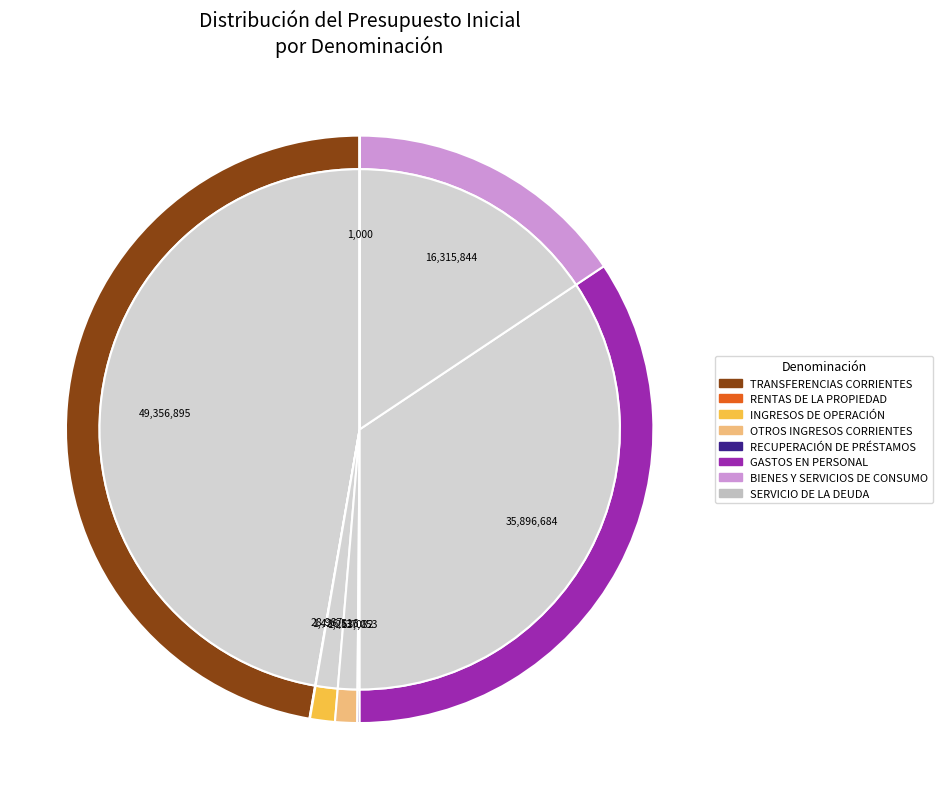

Is the sum of RENTAS DE LA PROPIEDAD and BIENES Y SERVICIOS DE CONSUMO greater than half?

No